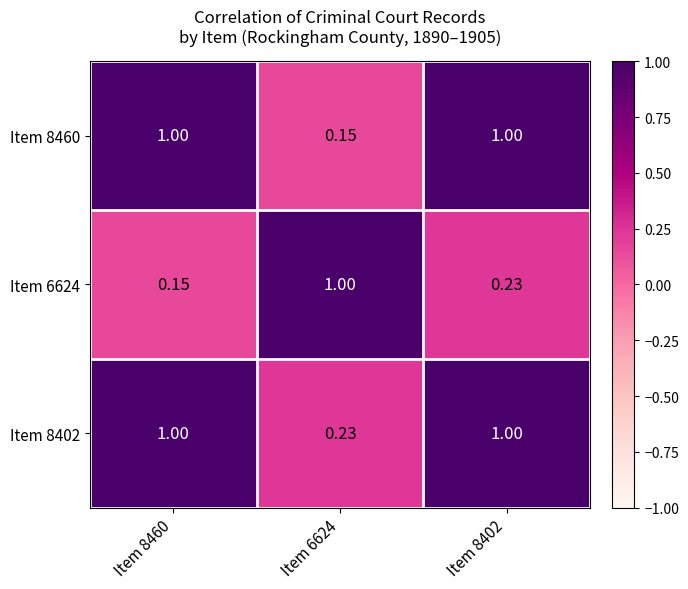

How many values in the Item 8460 series are below 1?

1